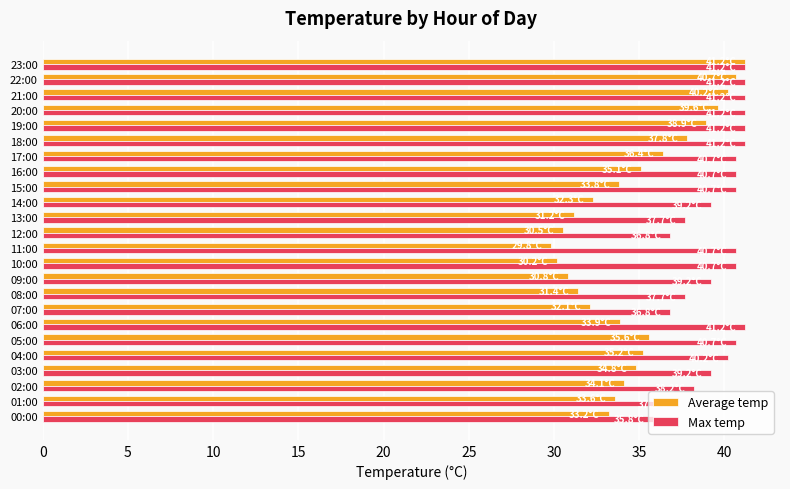

Rank the series at 01:00 from lowest to highest value.

Average temp, Max temp